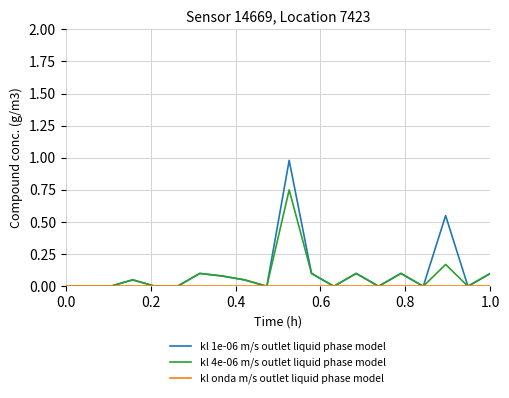

Which series has the largest range (max minus min)?

kl 1e-06 m/s outlet liquid phase model